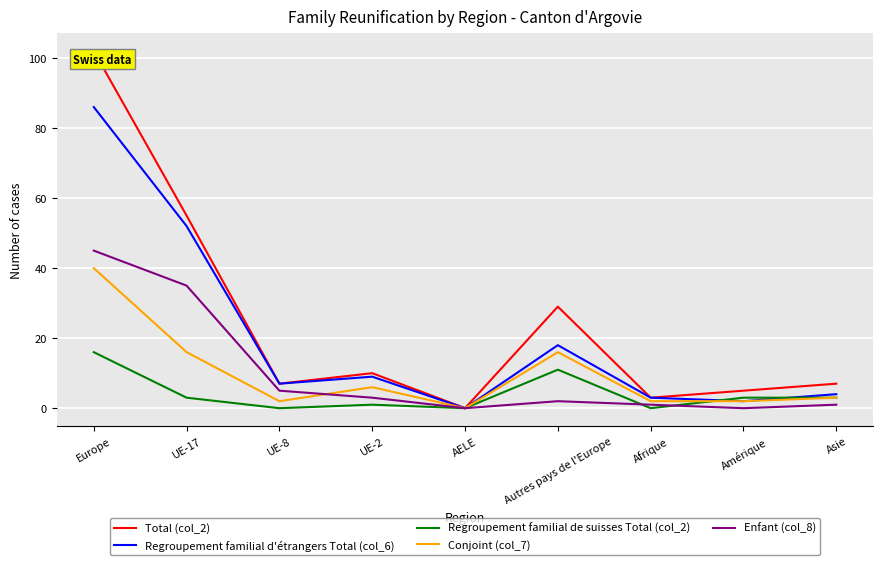

Reading right to left, list all the values displayed in this chart.

Total (col_2): Asie=7	Amérique=5	Afrique=3	Autres pays de l'Europe=29	AELE=0	UE-2=10	UE-8=7	UE-17=55	Europe=102
Regroupement familial d'étrangers Total (col_6): Asie=4	Amérique=2	Afrique=3	Autres pays de l'Europe=18	AELE=0	UE-2=9	UE-8=7	UE-17=52	Europe=86
Regroupement familial de suisses Total (col_2): Asie=3	Amérique=3	Afrique=0	Autres pays de l'Europe=11	AELE=0	UE-2=1	UE-8=0	UE-17=3	Europe=16
Conjoint (col_7): Asie=3	Amérique=2	Afrique=2	Autres pays de l'Europe=16	AELE=0	UE-2=6	UE-8=2	UE-17=16	Europe=40
Enfant (col_8): Asie=1	Amérique=0	Afrique=1	Autres pays de l'Europe=2	AELE=0	UE-2=3	UE-8=5	UE-17=35	Europe=45